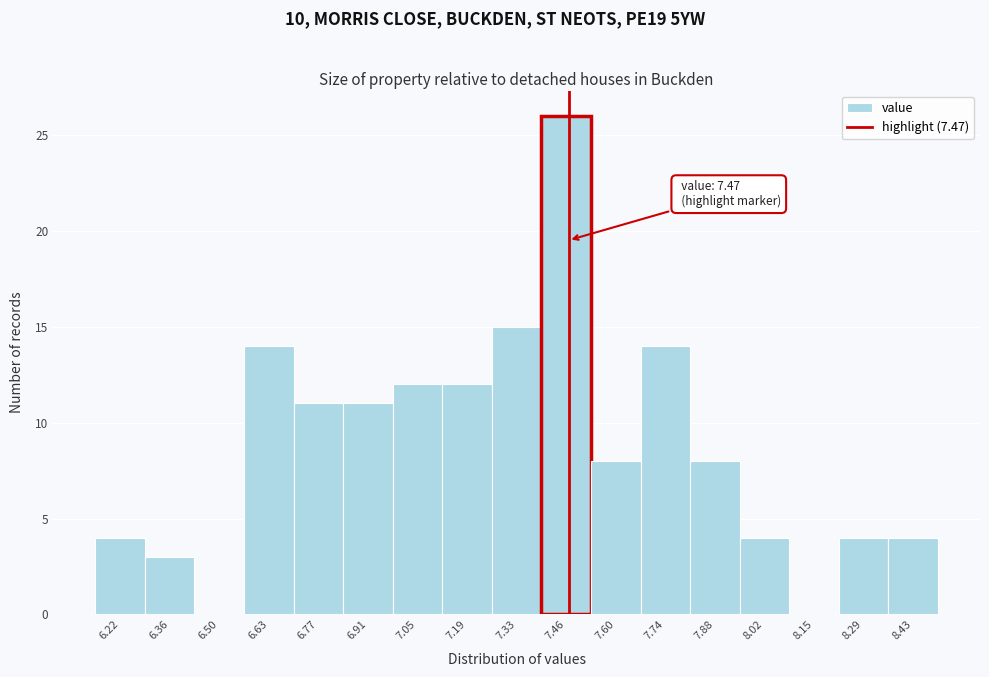

Over which range of the x-axis is the bar tallest?

7.40 to 7.54